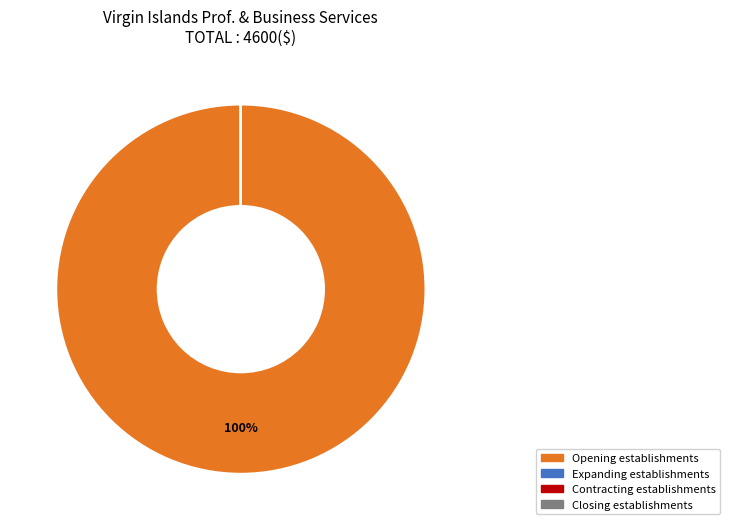

Is there any slice that represents more than half of the pie?

Yes